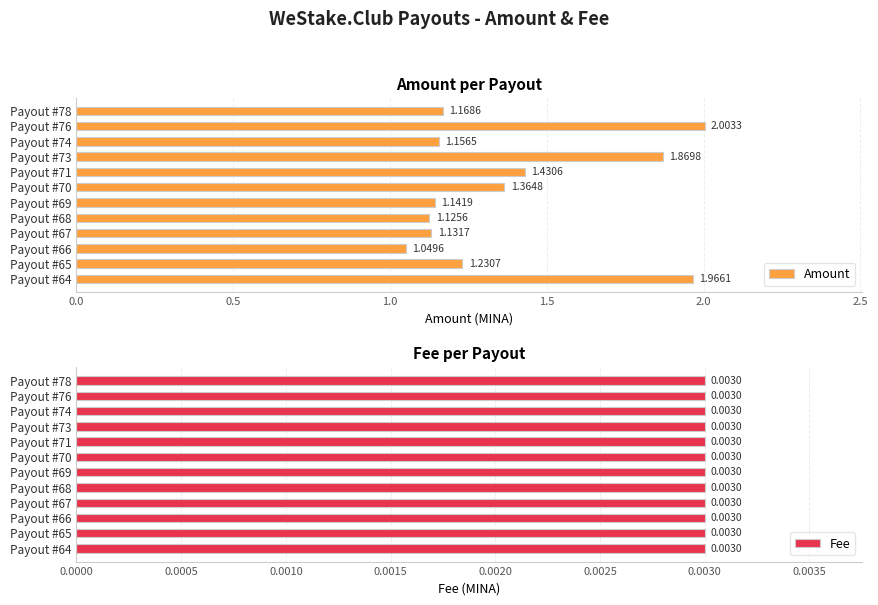

Rank the series at 1.0 from highest to lowest value.

Amount, Fee